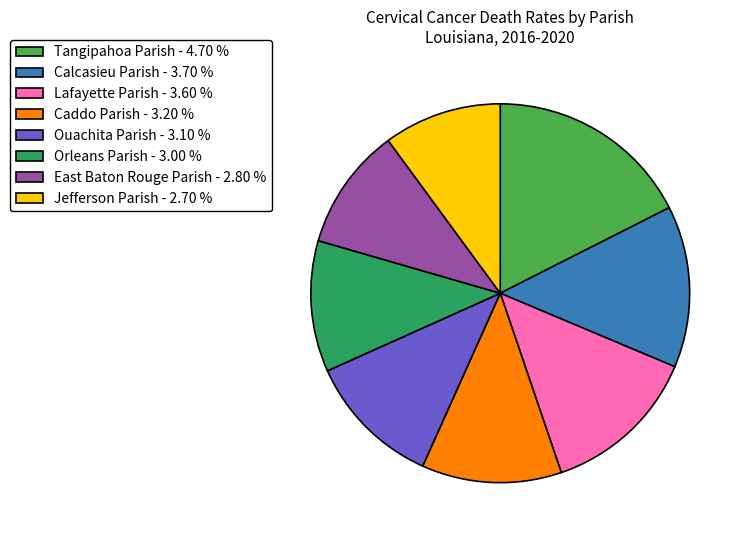

Which has a higher value, Orleans Parish - 3.00 % or East Baton Rouge Parish - 2.80 %?

Orleans Parish - 3.00 %